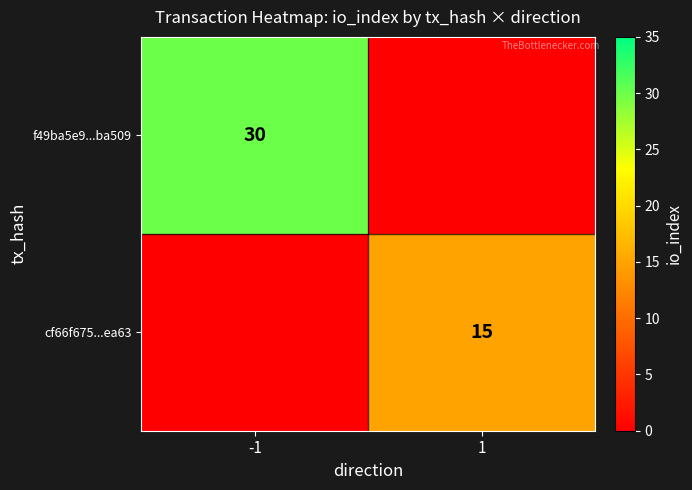

The value of f49ba5e9...ba509 at -1 is 30. True or false?

True